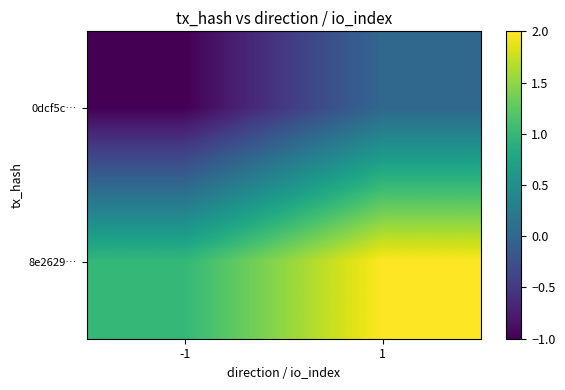

Rank the series by their average value, from lowest to highest.

0dcf5c…, 8e2629…